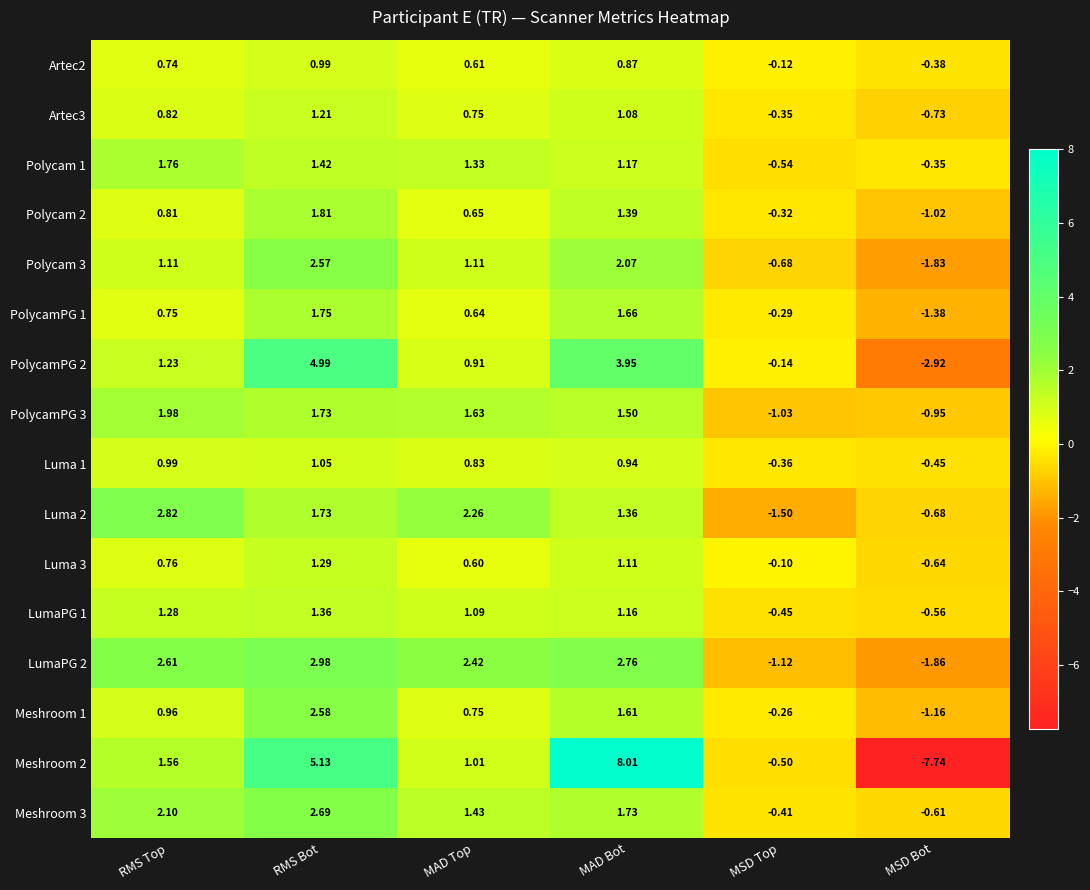

List the labels in order of Meshroom 2 value, largest first.

MAD Bot, RMS Bot, RMS Top, MAD Top, MSD Top, MSD Bot